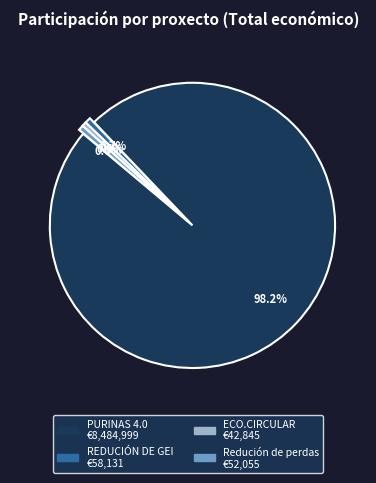

What percentage do ECO.CIRCULAR and PURINAS 4.0 together represent?

98.7%